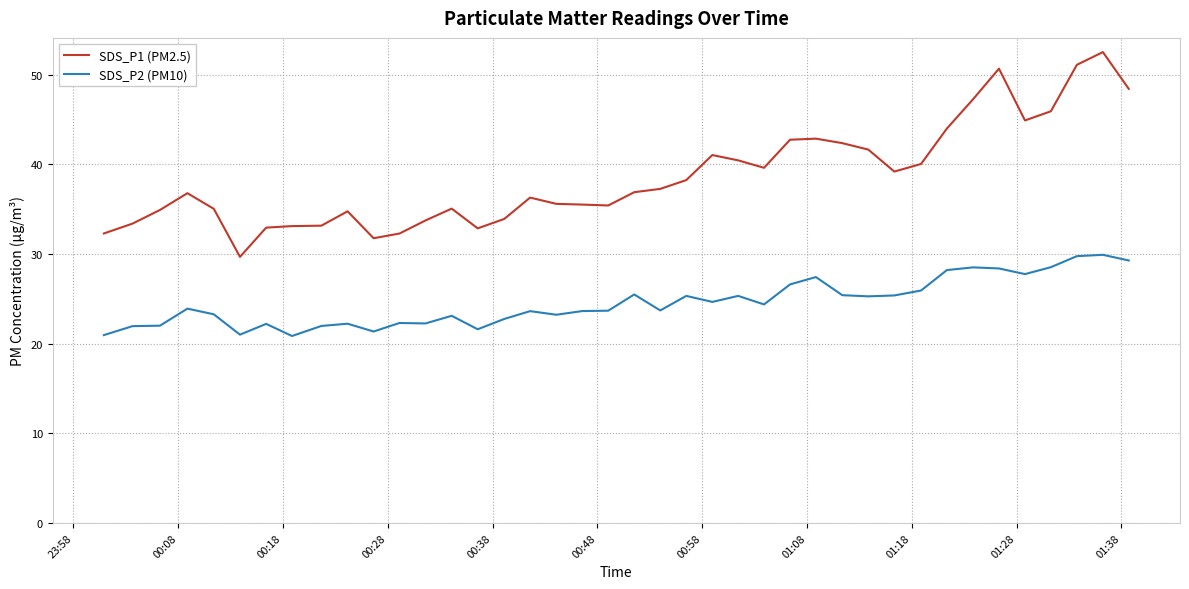

Which series has the largest total across all categories?

SDS_P1 (PM2.5)